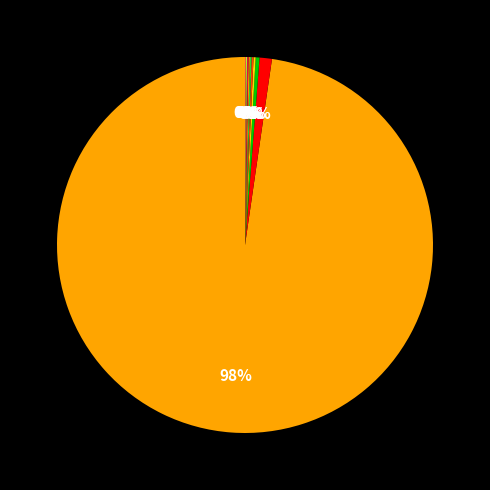

To the nearest percent, what is the difference between the largest and smallest slice percentages?

98%